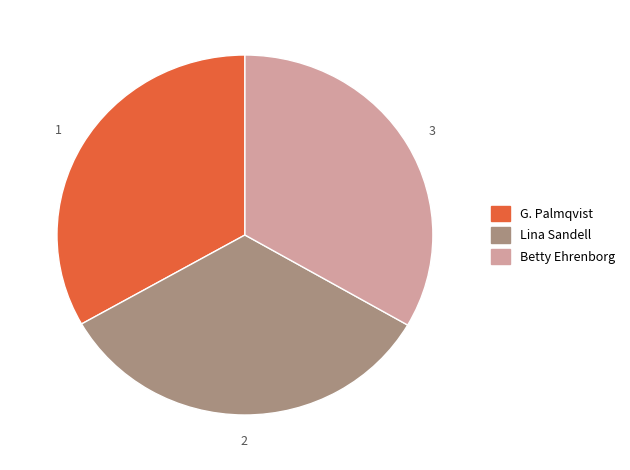

What is the ratio of the value at Betty Ehrenborg to the value at Lina Sandell?

1.0